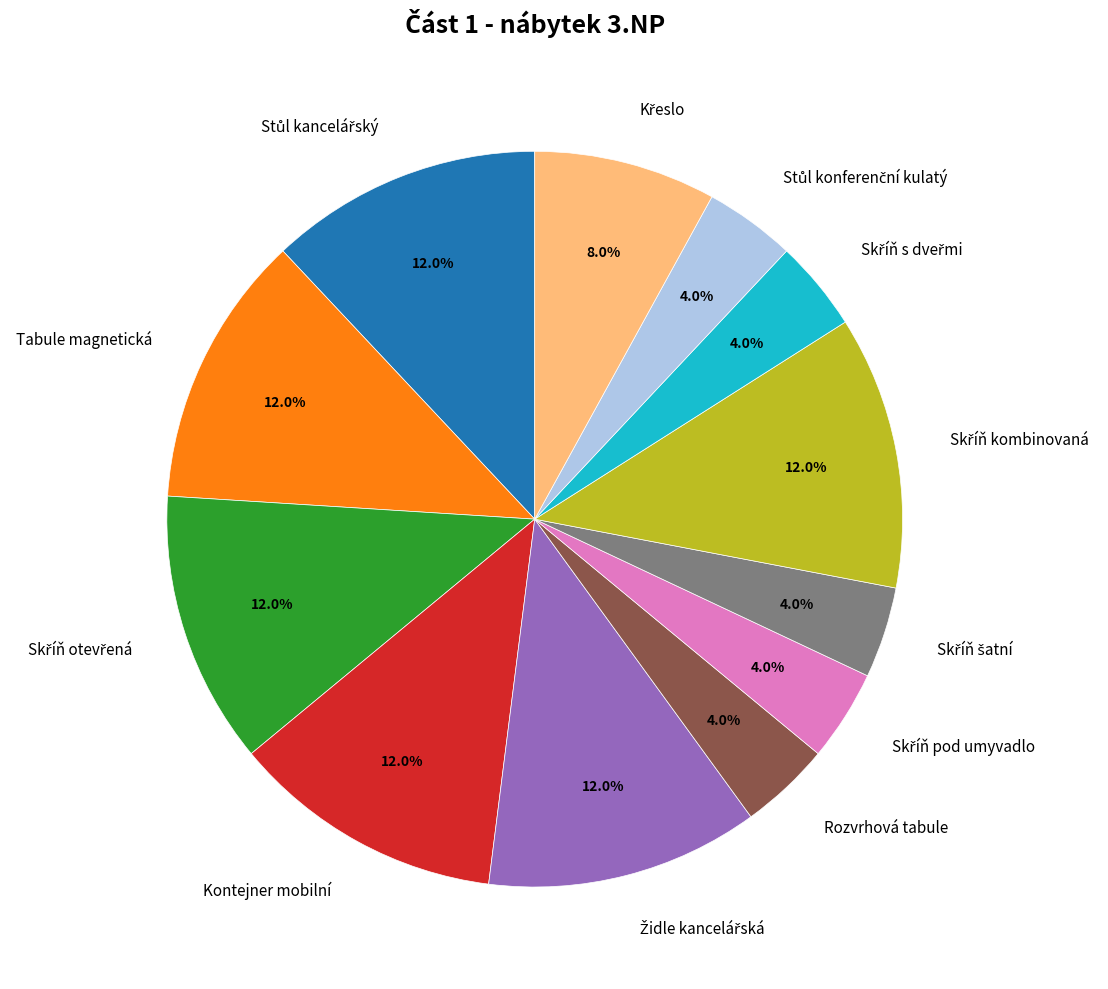

Is there any slice that represents more than half of the pie?

No